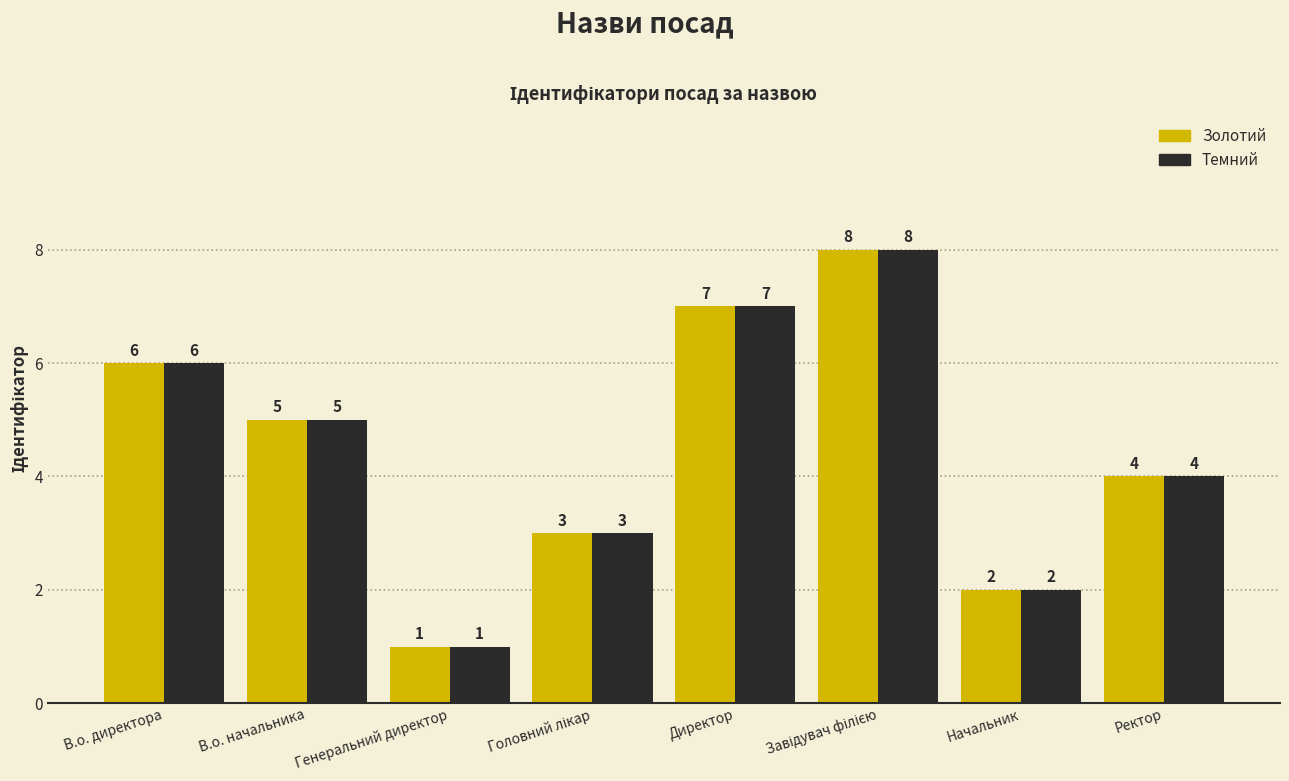

At which category does the chart reach its minimum across all series?

Генеральний директор